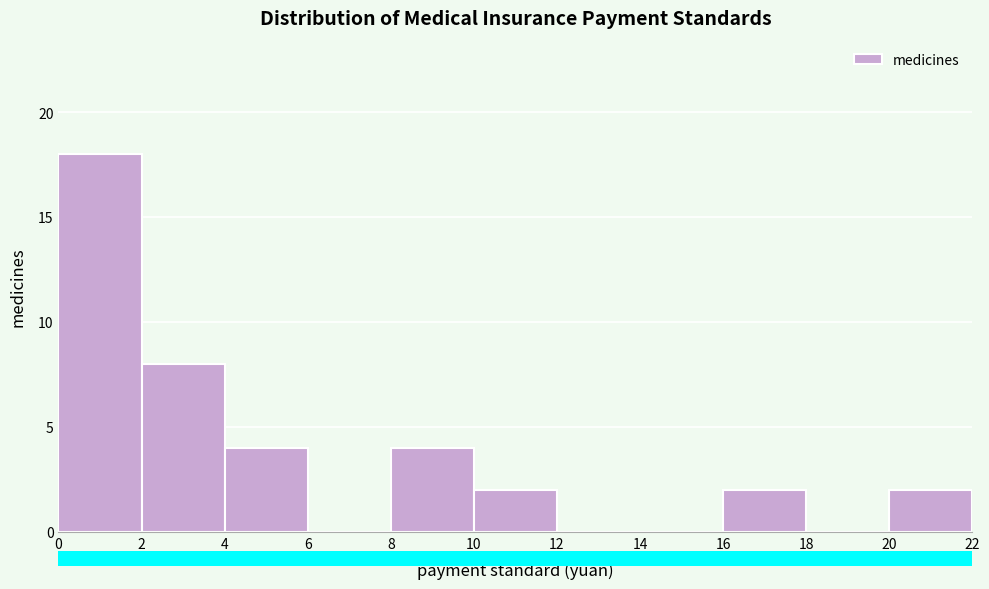

How tall is the bar that spans 16 to 18 on the x-axis? The values are not printed on the chart, so give them approximately, as read against the axis.

2